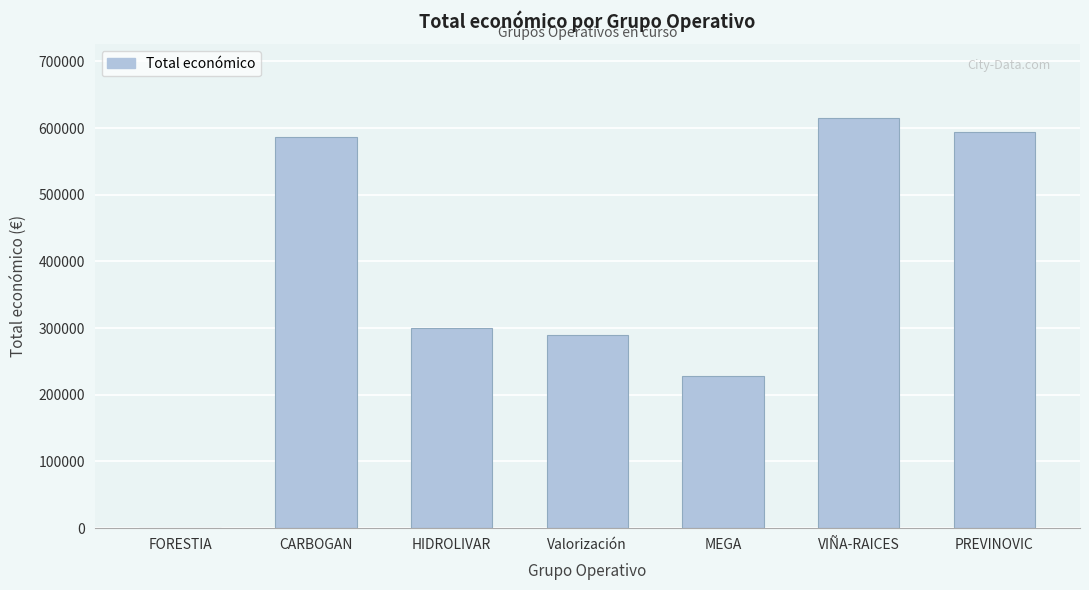

What is the greatest value displayed?

614907